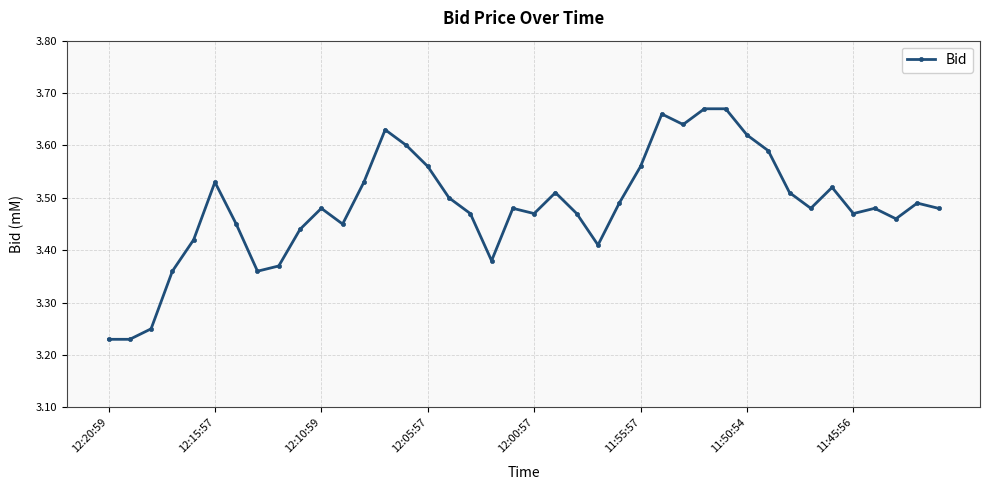

Count the values in the range 3 to 4.

40